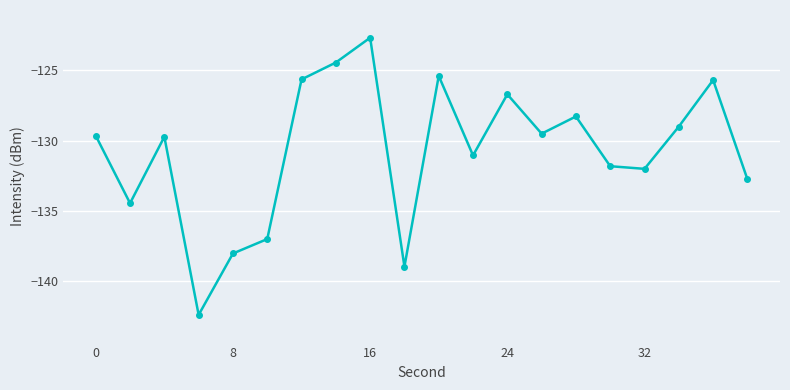

What is the sum of all values?

-2615.3